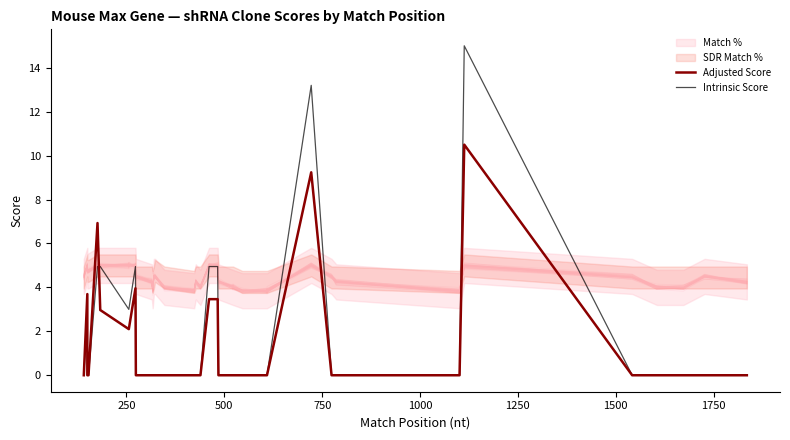

After their last crossing, which series has the higher values: Adjusted Score or Intrinsic Score?

Intrinsic Score